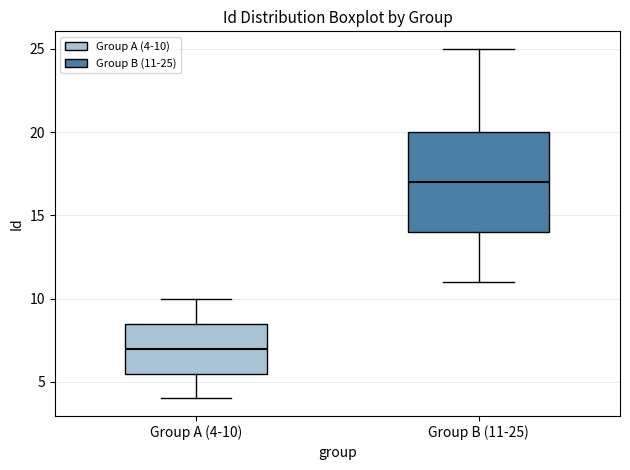

Which box's median line is the lowest?

Group A (4-10)